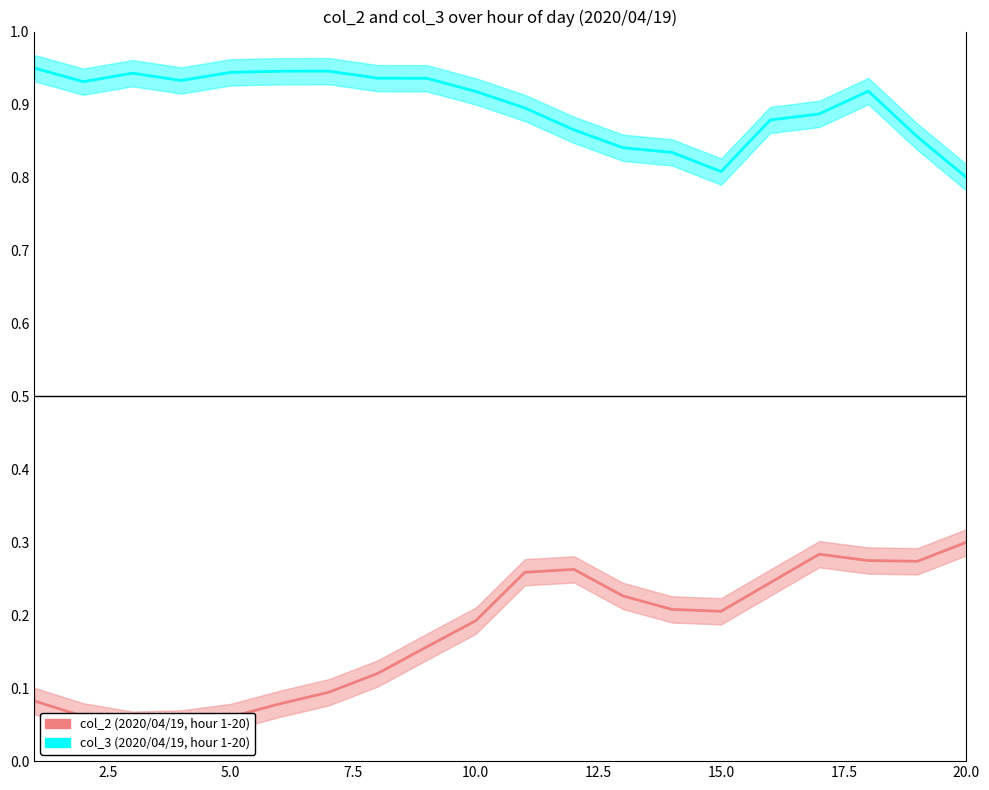

Rank the series at 5.0 from highest to lowest value.

col_3 (2020/04/19), col_2 (2020/04/19)